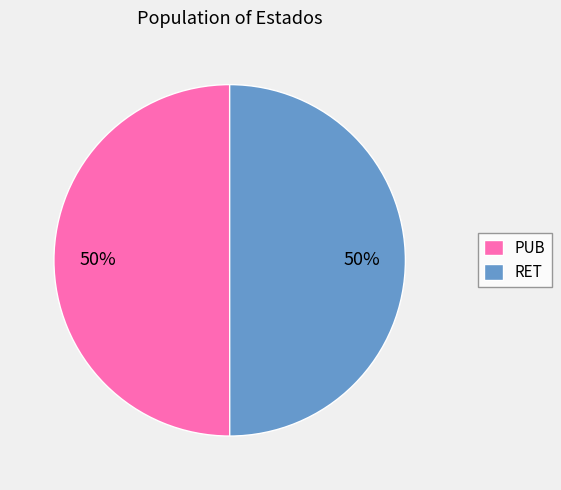

Do RET and PUB together represent more than half of the pie?

Yes